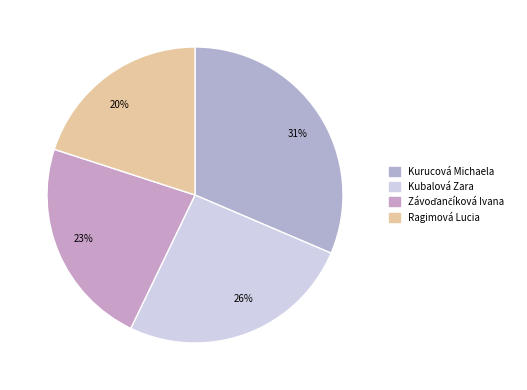

Is 23% the majority of the pie?

No